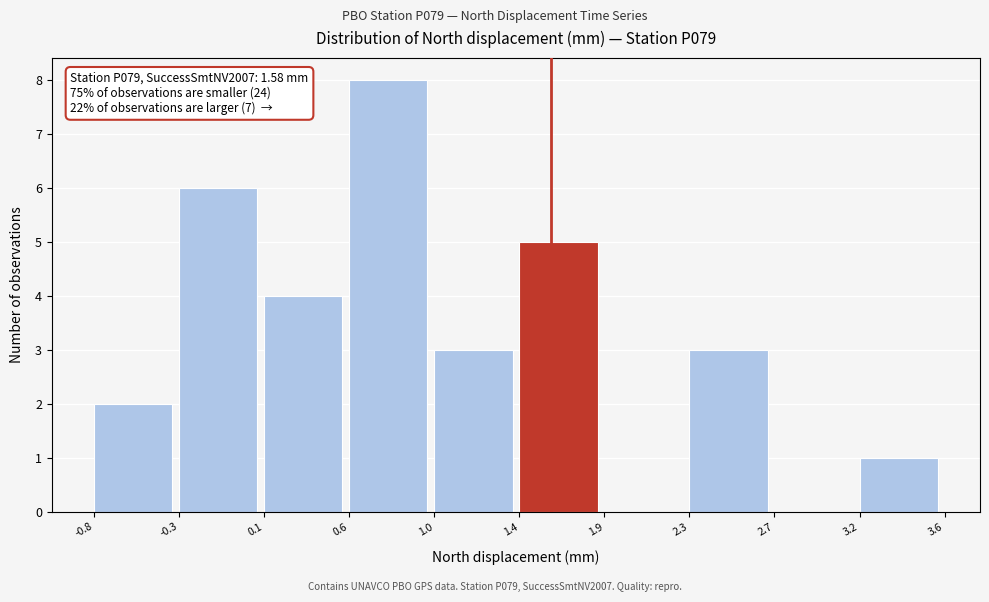

Reading left to right, what are all the values shown in this chart?

-0.8=2	-0.3=6	0.1=4	0.6=8	1.0=3	1.4=5	1.9=0	2.3=3	2.7=0	3.2=1